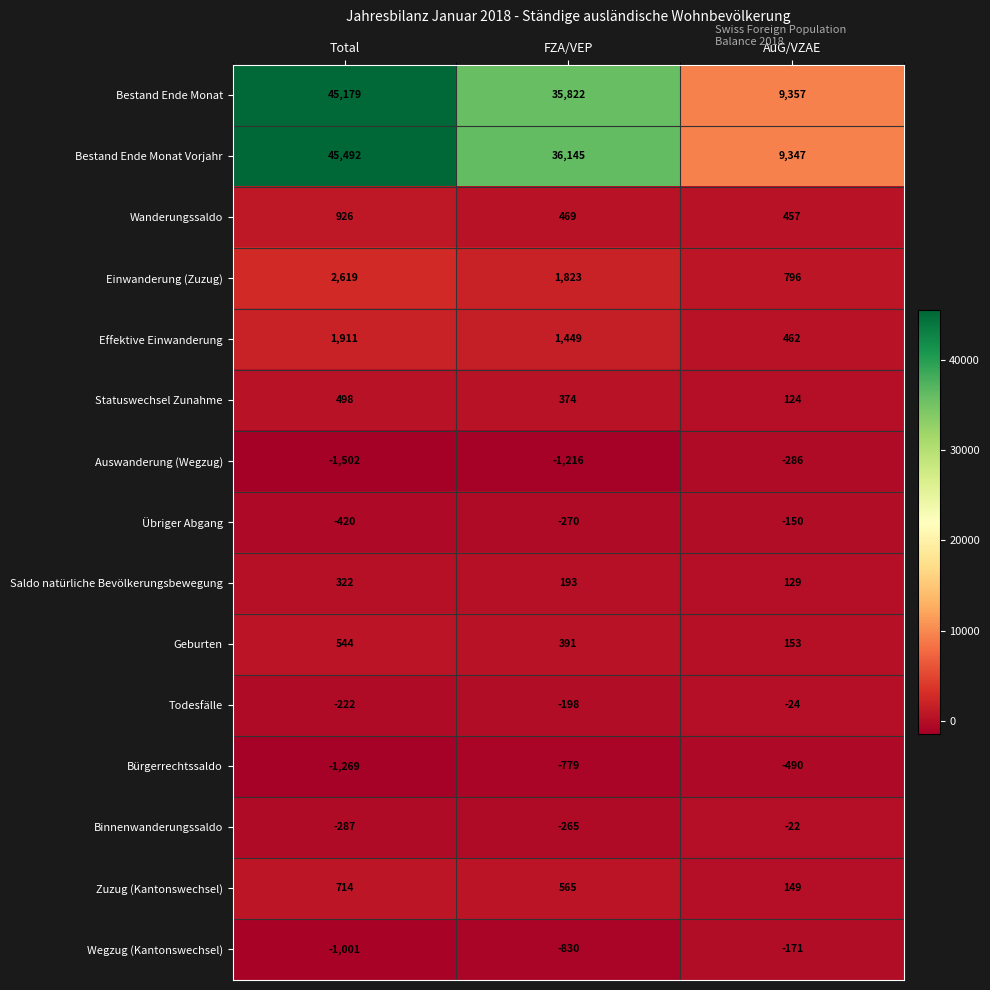

What is the approximate value of Wegzug (Kantonswechsel) at AuG/VZAE?

-171